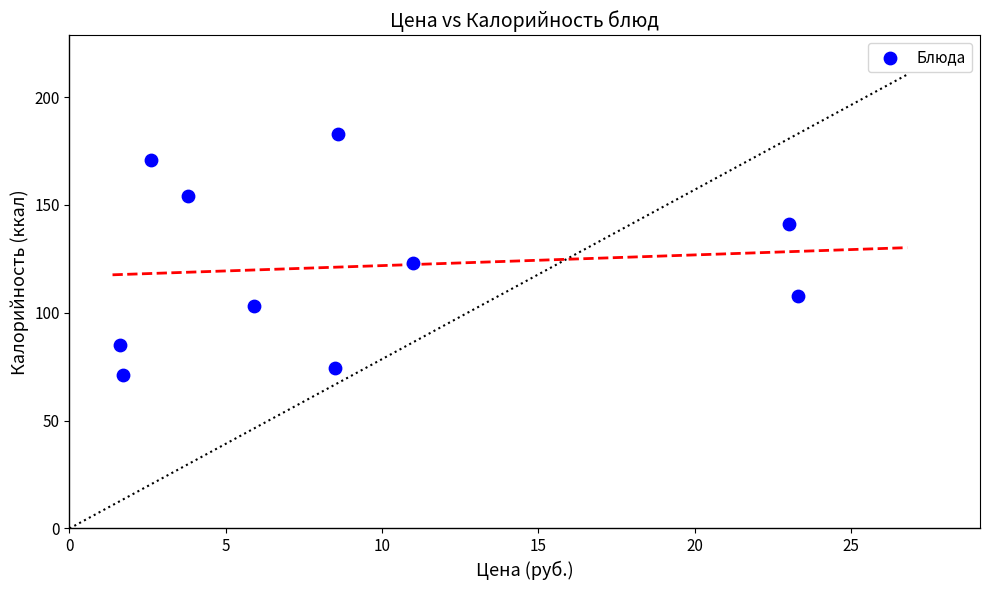

What is the range of Y values (max minus min)?

112.0